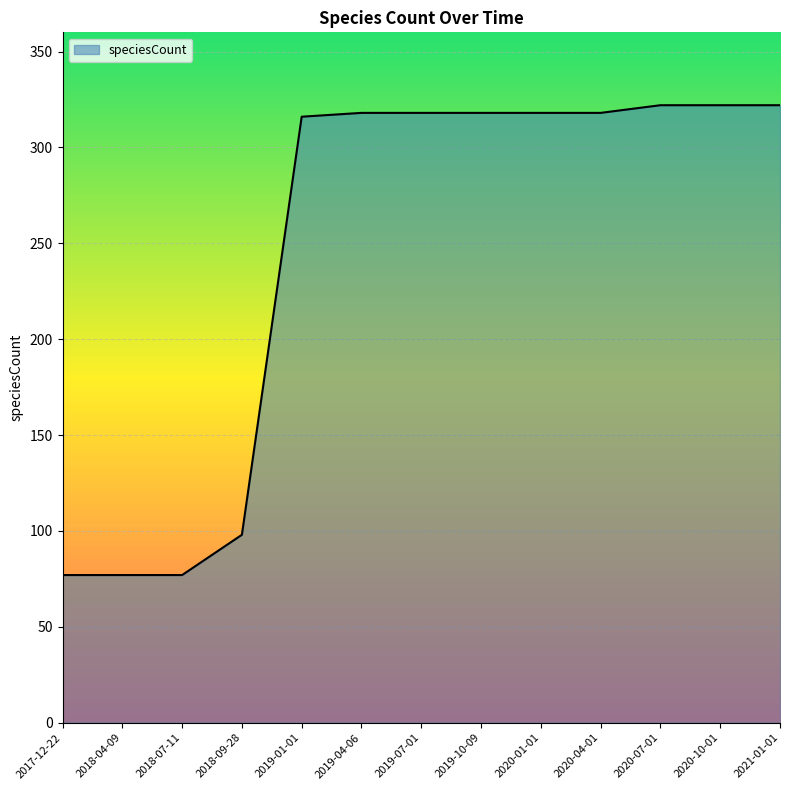

Between 2019-01-01 and 2020-07-01, which is larger?

2020-07-01